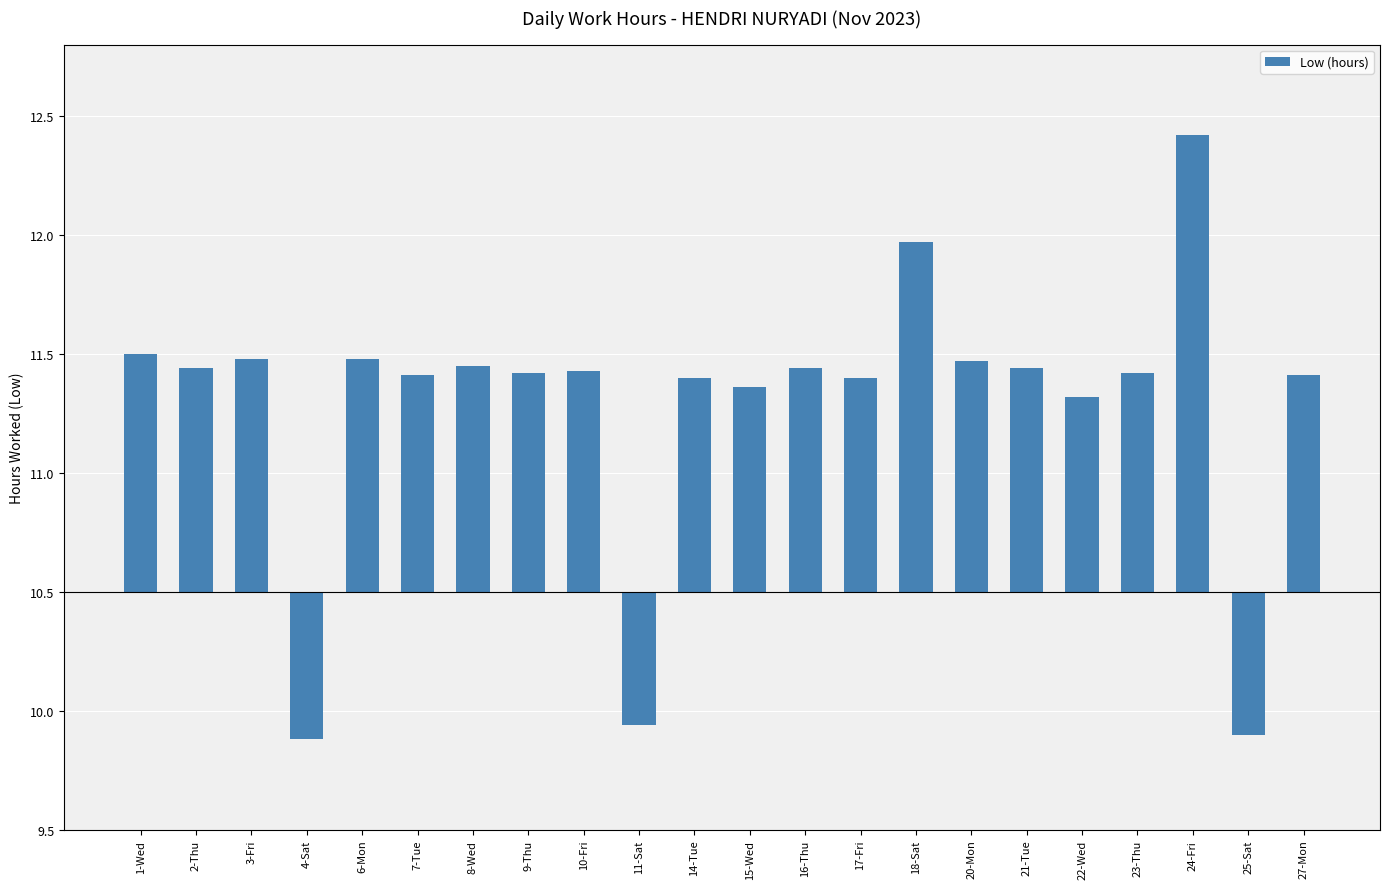

Are the bars horizontal?

No